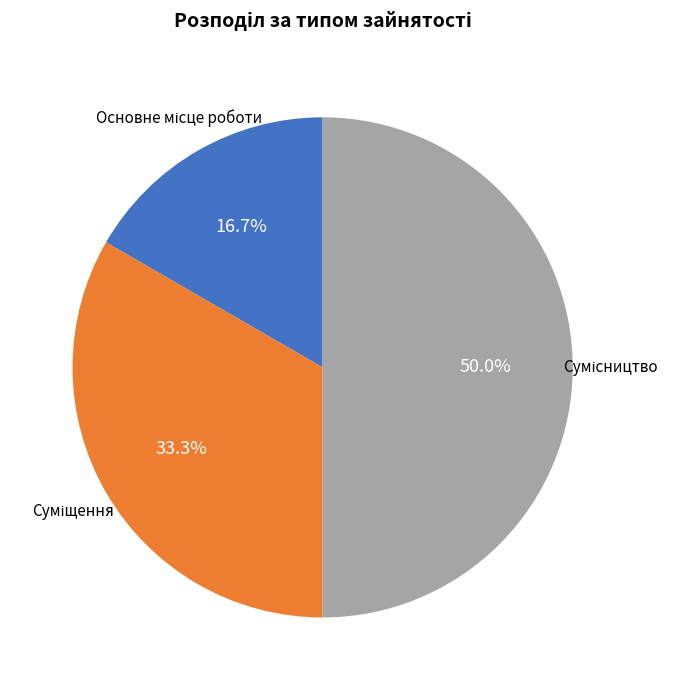

What is the ratio of the value at Сумісництво to the value at Основне місце роботи?

3.0